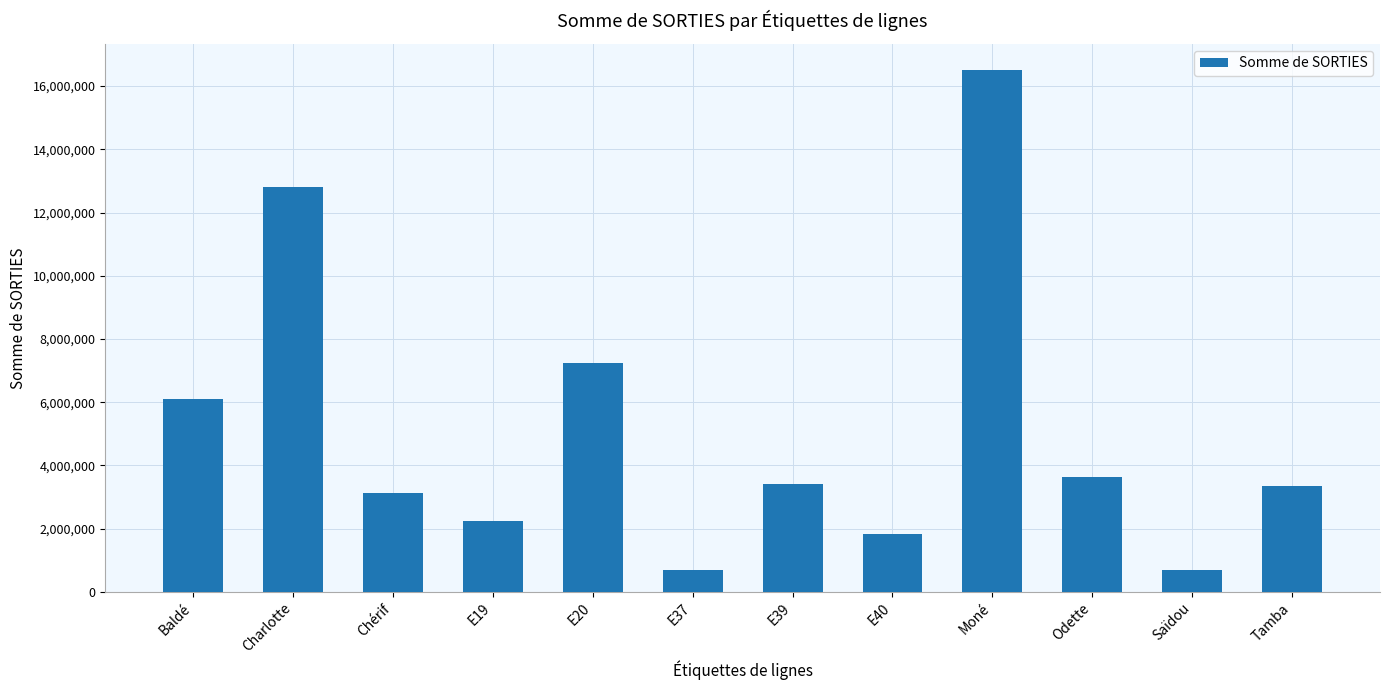

Where does the data first go above 3414000?

Baldé